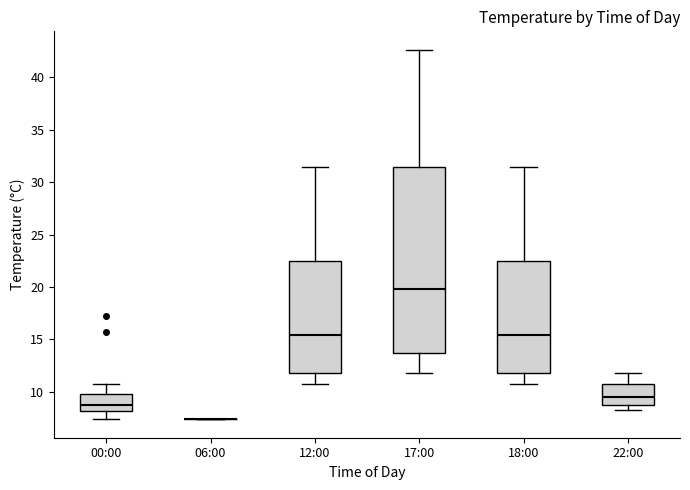

Reading left to right, transcribe this box plot: for each box, give where its median line is, the range the box spans, and where its two whiskers end, as read against the y-axis. The values are not printed on the chart, so give them approximately, as read against the axis.

00:00: median 9.0, box 8.0 to 10.0, whiskers 7.5 to 11.0
06:00: box collapsed to a line at 7.5, whiskers 7.5 to 7.5
12:00: median 15.5, box 12.0 to 22.5, whiskers 11.0 to 31.5
17:00: median 20.0, box 13.5 to 31.5, whiskers 12.0 to 42.5
18:00: median 15.5, box 12.0 to 22.5, whiskers 11.0 to 31.5
22:00: median 9.5, box 9.0 to 11.0, whiskers 8.5 to 12.0